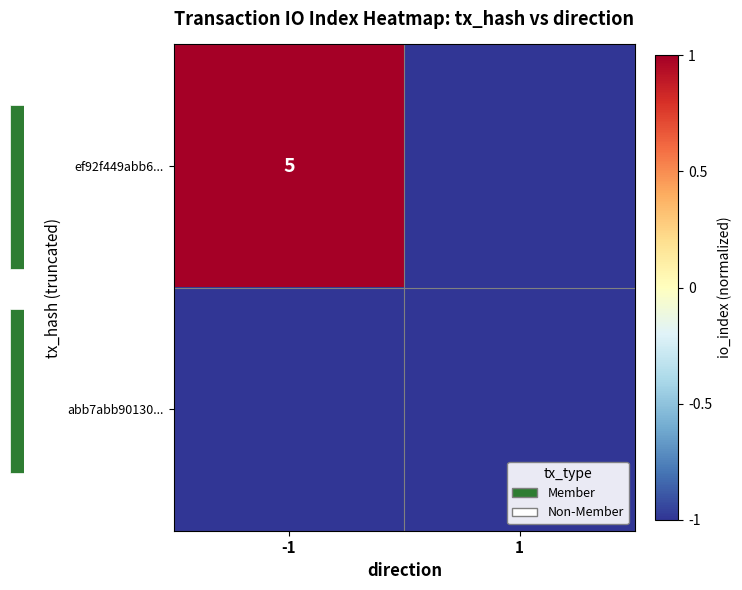

Which series has the largest range (max minus min)?

ef92f449abb6...